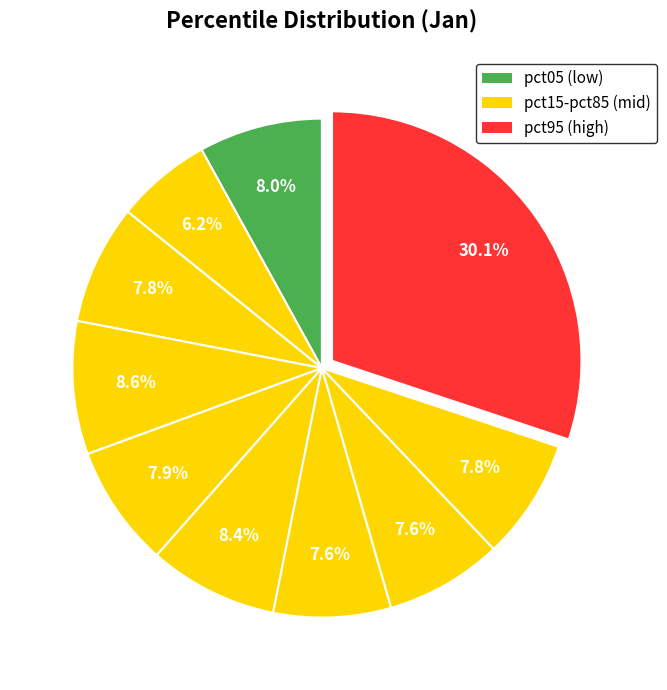

Is there any slice that represents more than half of the pie?

No